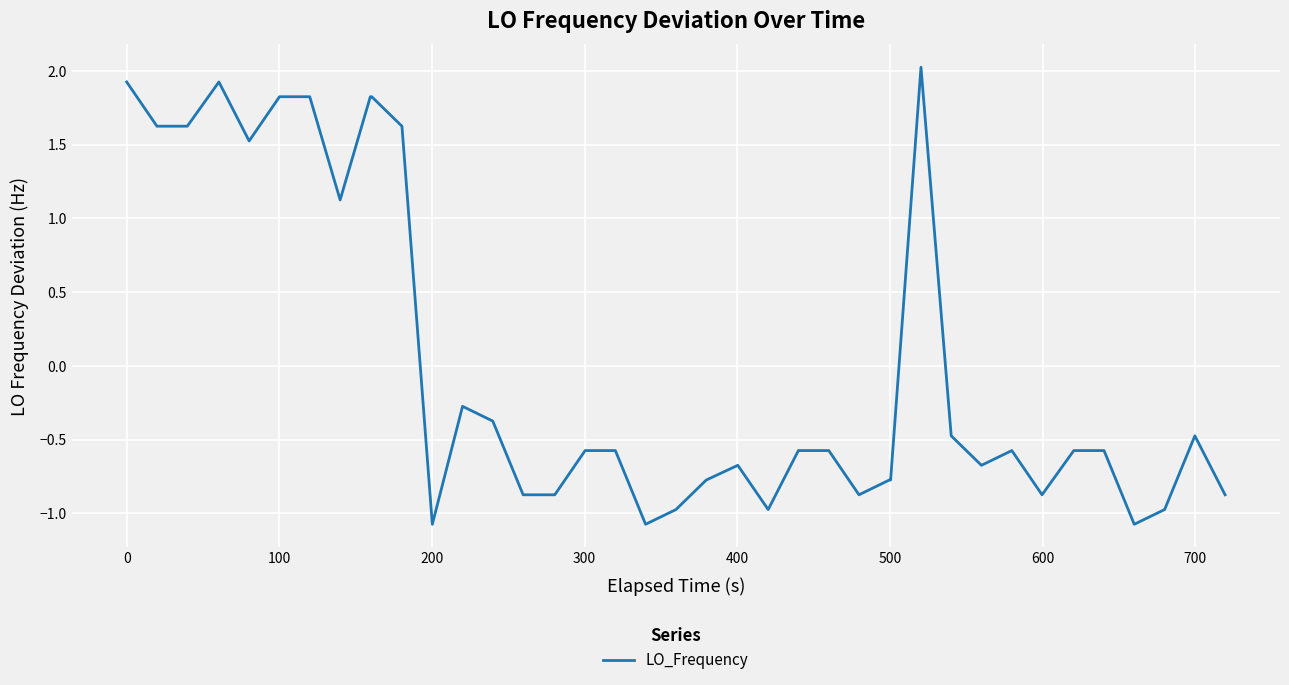

What is the minimum value shown in the chart?

-1.1